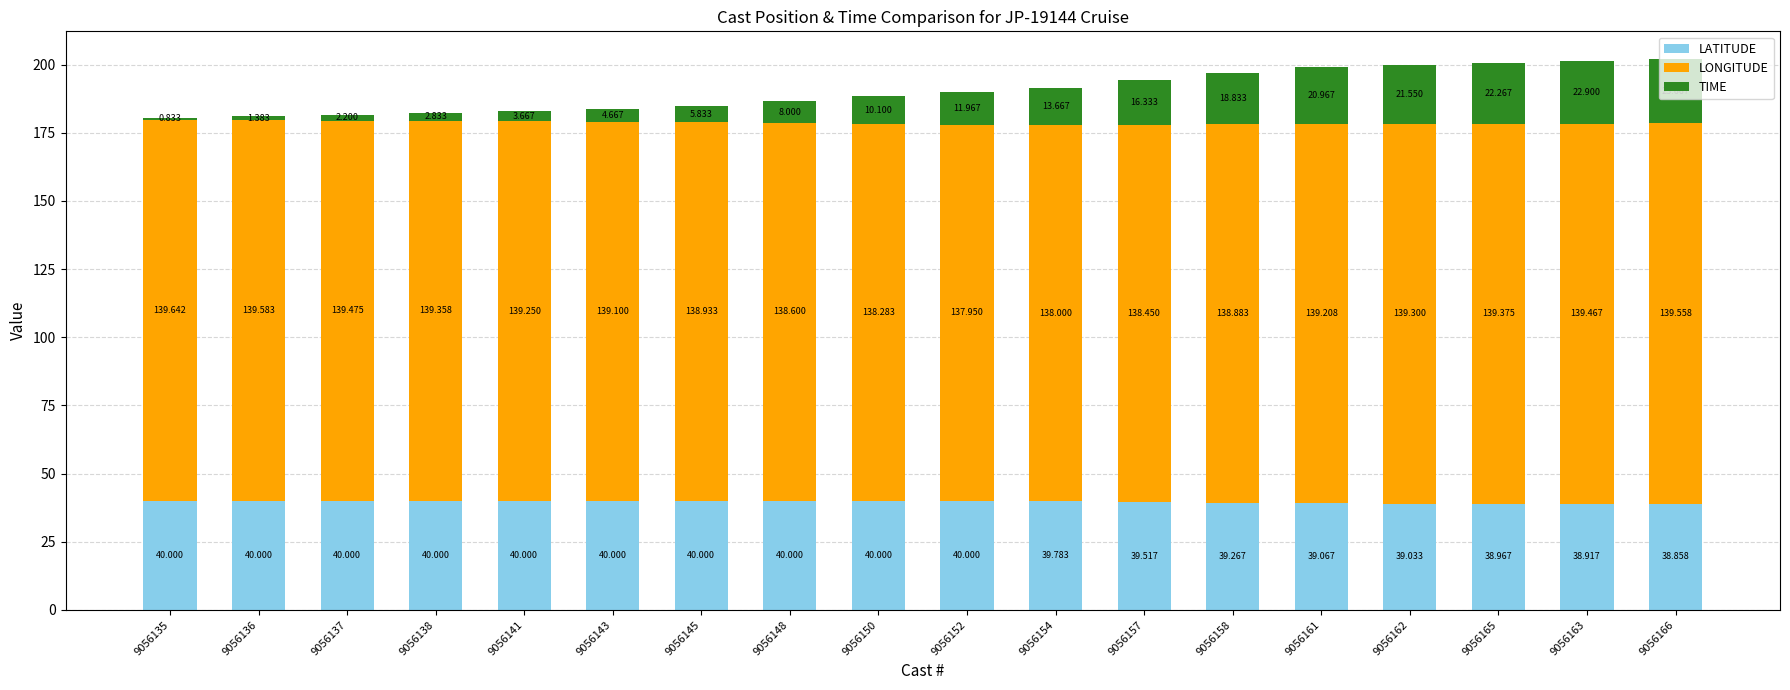

List the labels in order of TIME value, largest first.

9056166, 9056163, 9056165, 9056162, 9056161, 9056158, 9056157, 9056154, 9056152, 9056150, 9056148, 9056145, 9056143, 9056141, 9056138, 9056137, 9056136, 9056135